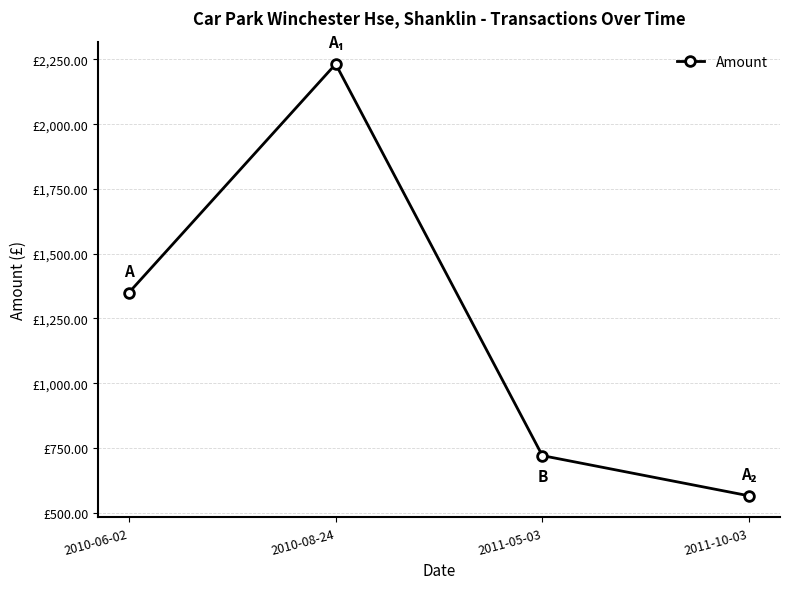

The value at 2011-10-03 is 148.3. True or false?

False